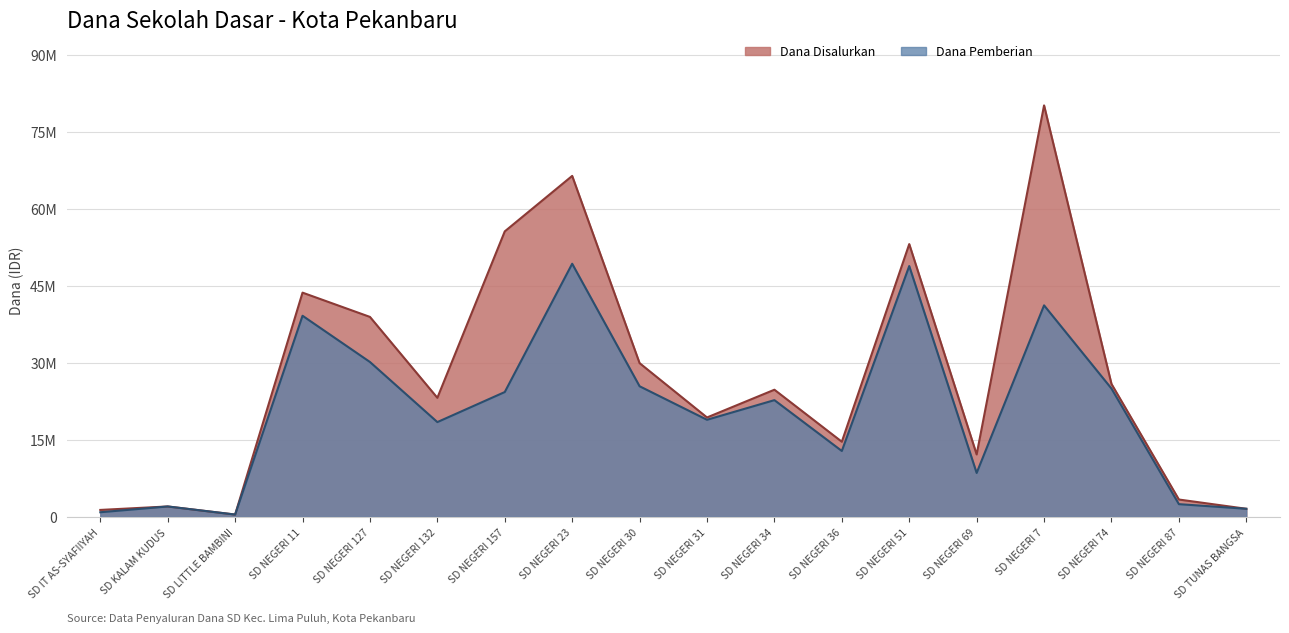

What is the sum of the Dana Disalurkan values at SD NEGERI 30 and SD NEGERI 132?

53100000